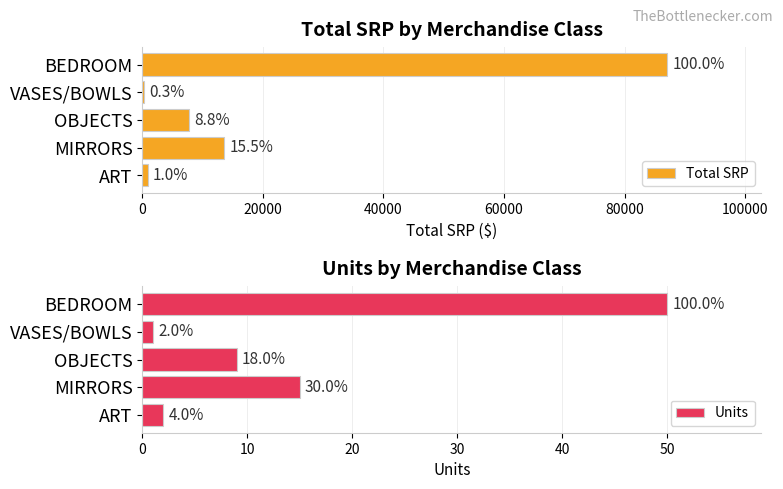

How many bars are there in total?

10